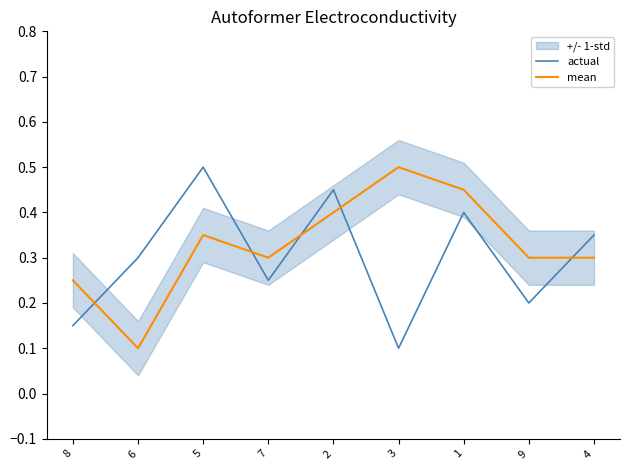

Which series has the widest spread of values?

actual